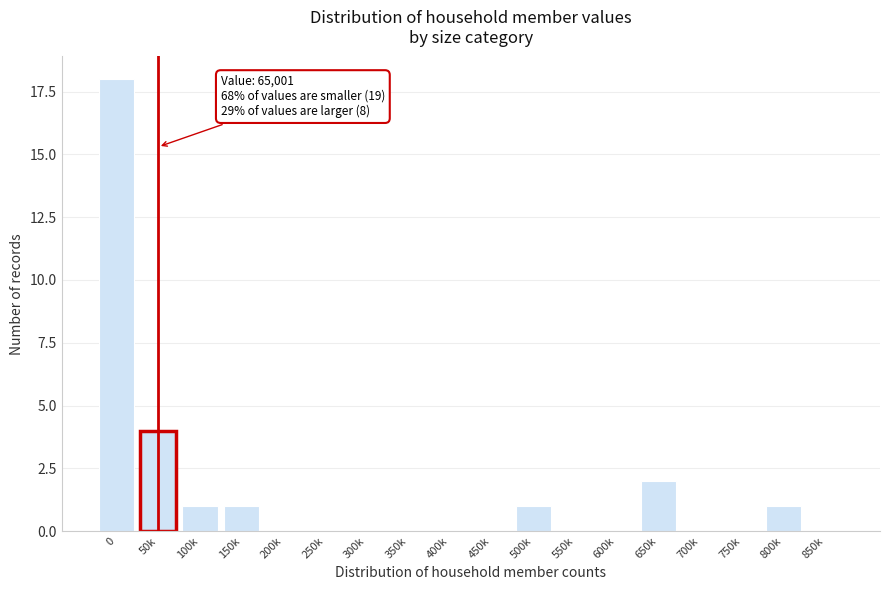

Reading left to right, list all the values displayed in this chart.

0=18	50k=4	100k=1	150k=1	200k=0	250k=0	300k=0	350k=0	400k=0	450k=0	500k=1	550k=0	600k=0	650k=2	700k=0	750k=0	800k=1	850k=0